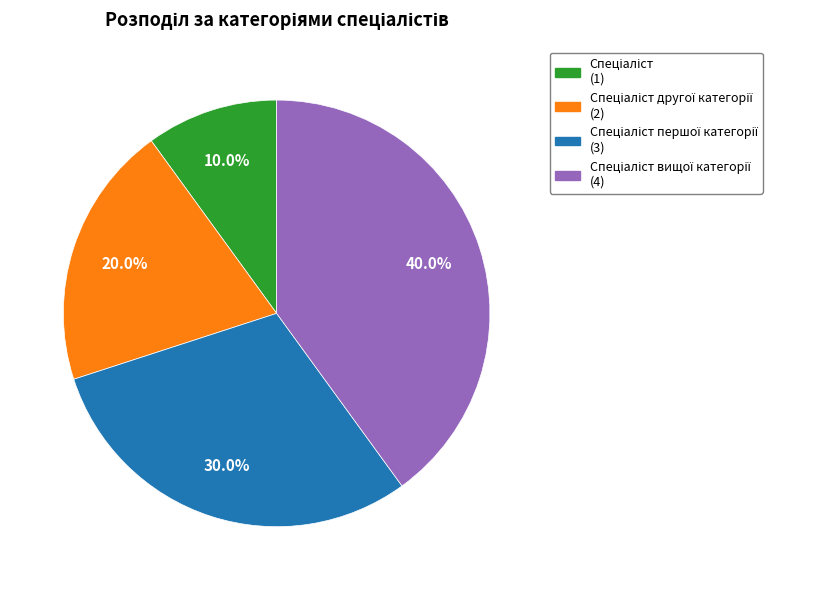

Is there a majority slice in this chart?

No